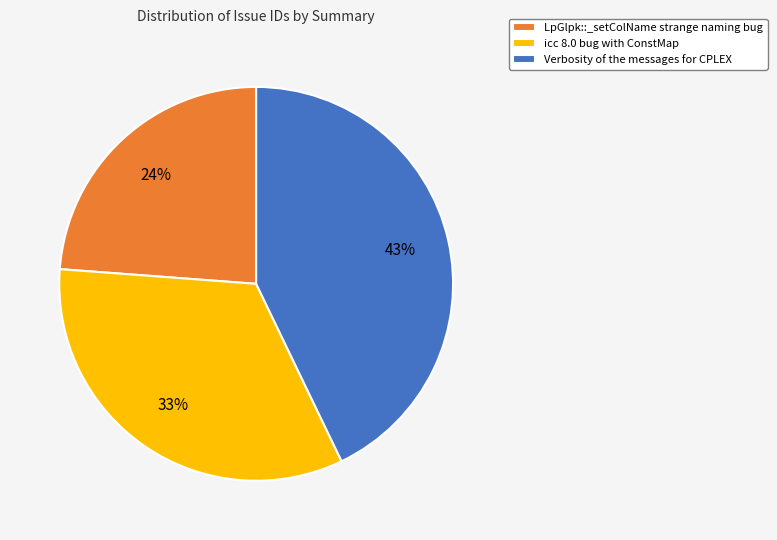

To the nearest percent, what percentage of the pie is Verbosity of the messages for CPLEX?

43%